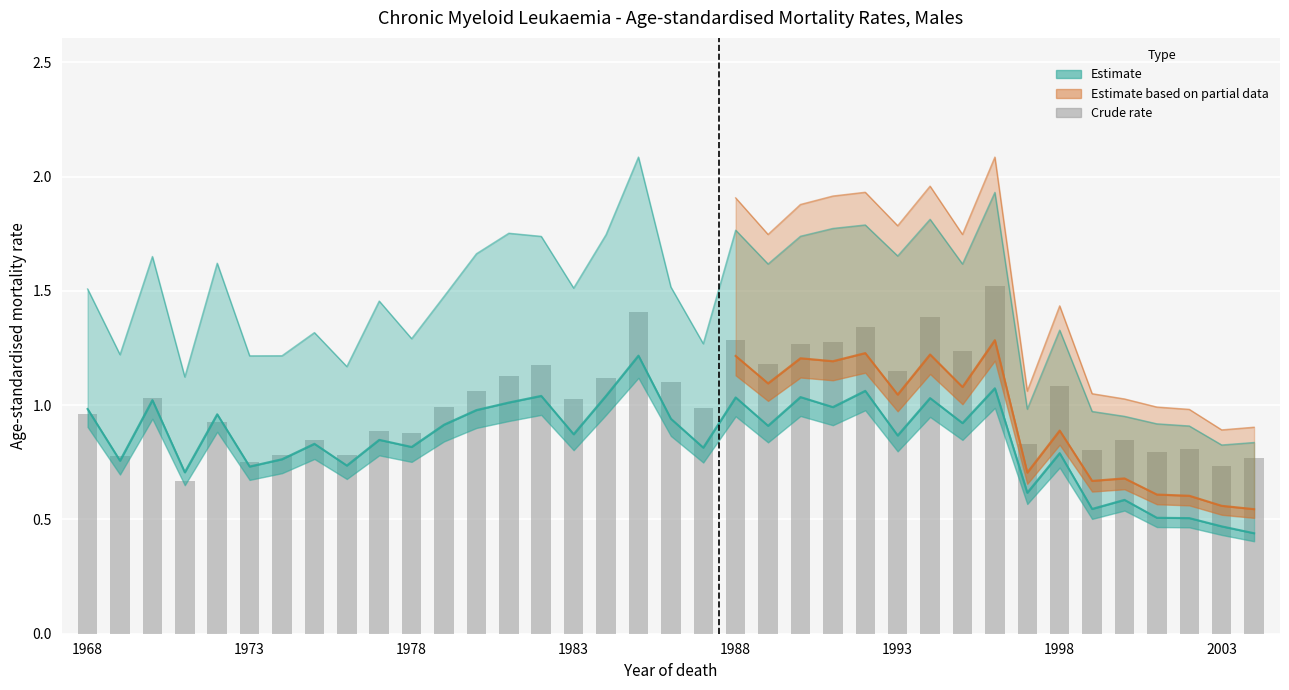

What is the change in value from 18 to 32?

-0.3